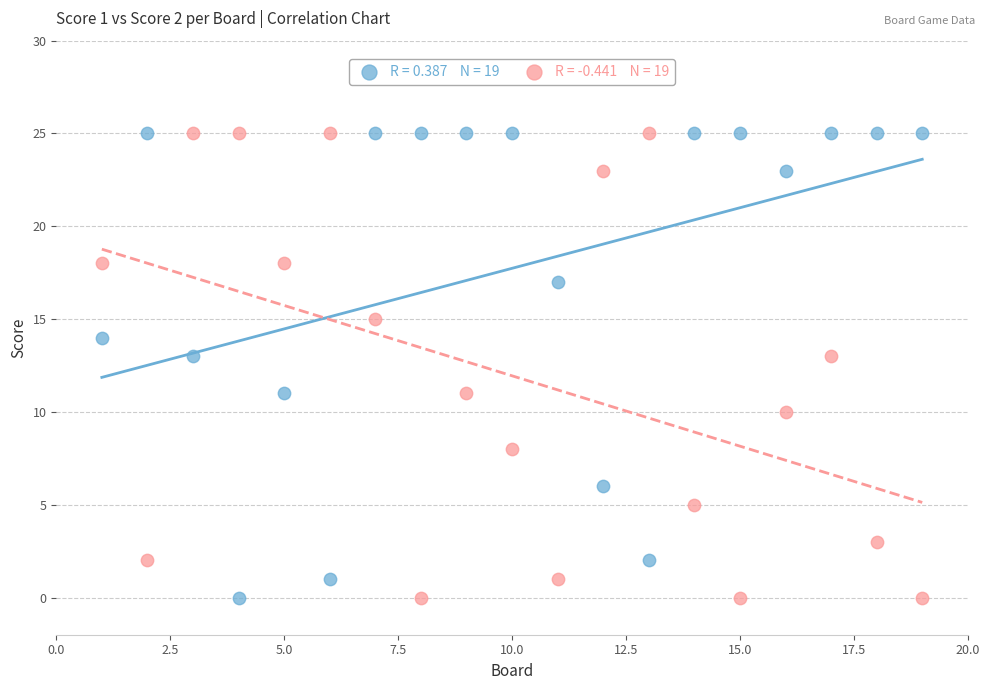

Across all data points, what is the range of Y values (max minus min)?

25